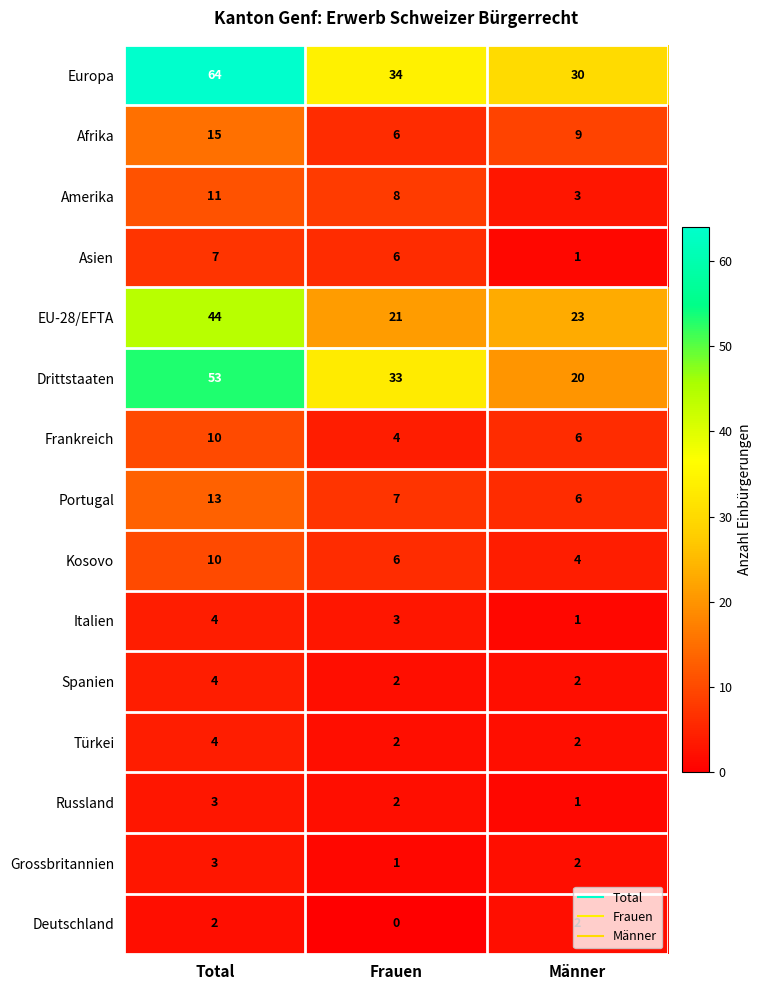

What is the difference between the highest and lowest values at Frauen?

34